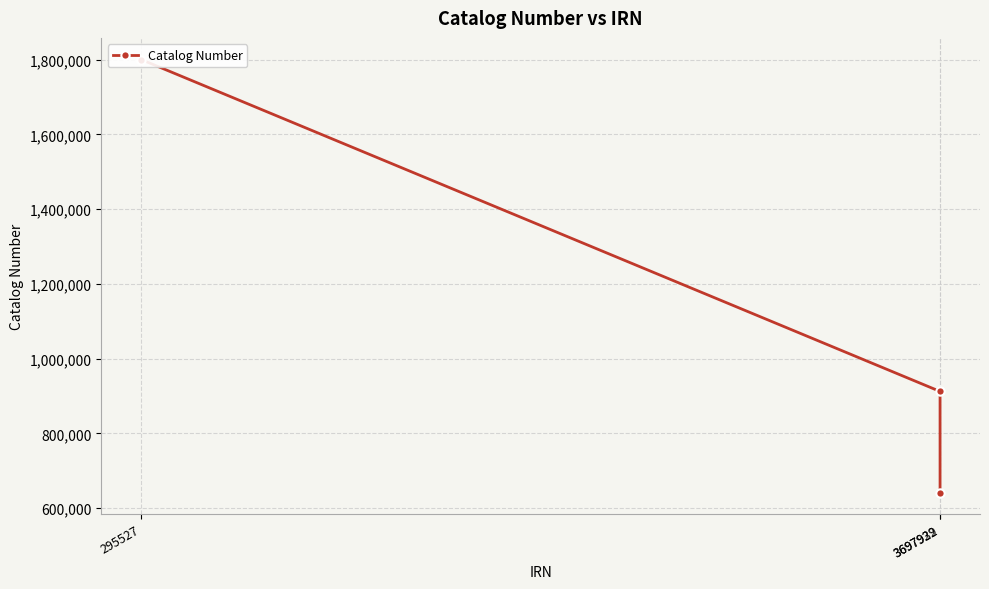

Approximately how many times larger is the value at 295527 compared to 3697929?

2.8